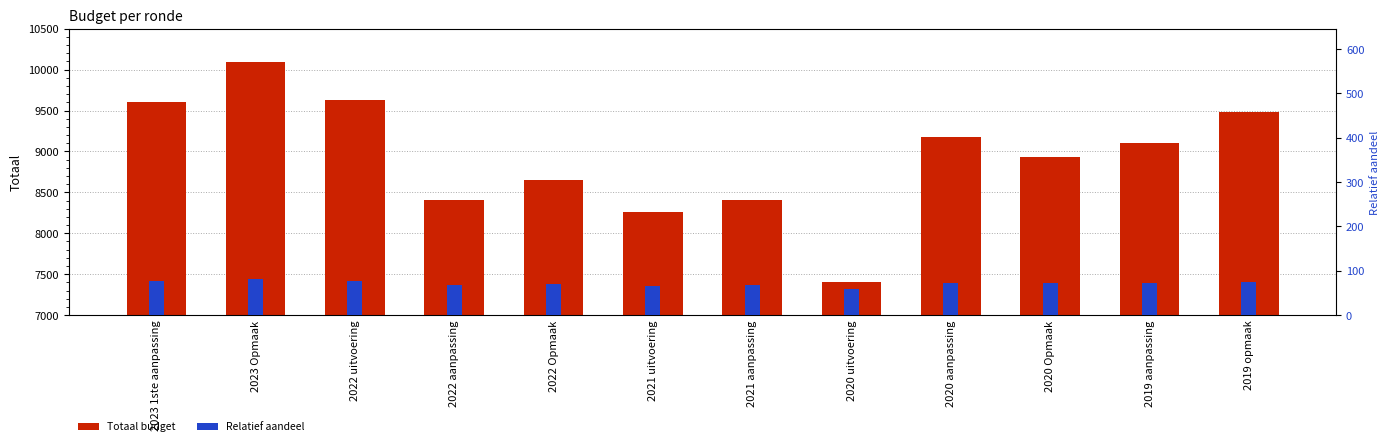

At 2019 opmaak, list the series in order from largest to smallest.

Totaal (goedgekeurd/uitvoering), Relatief aandeel